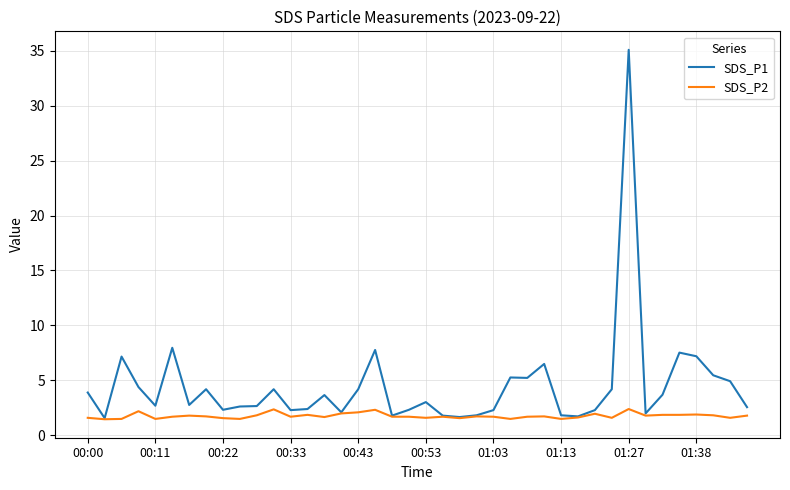

What is the minimum value for SDS_P2?

1.5